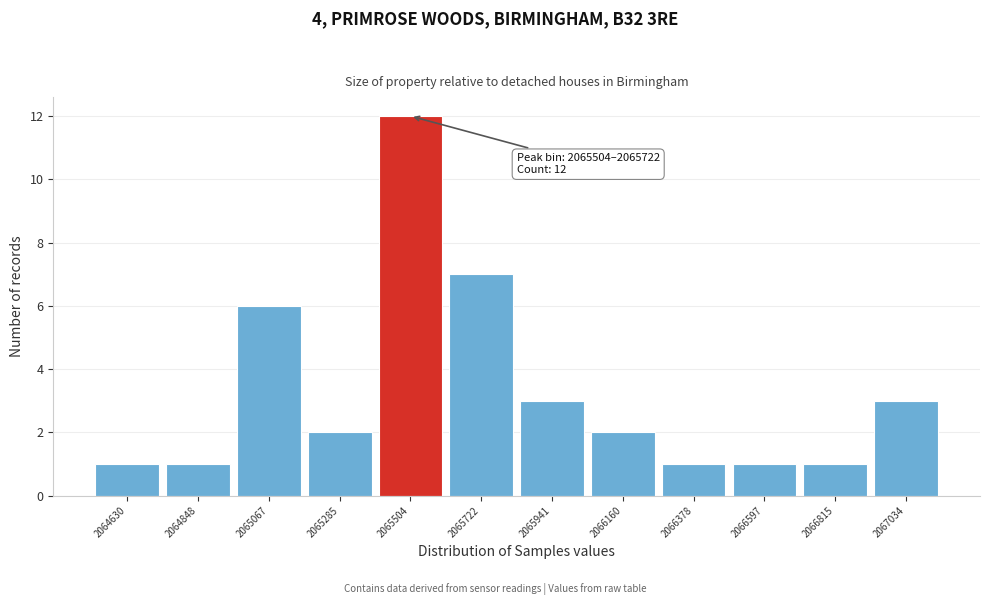

Reading left to right, list all the values displayed in this chart.

1	1	6	2	12	7	3	2	1	1	1	3